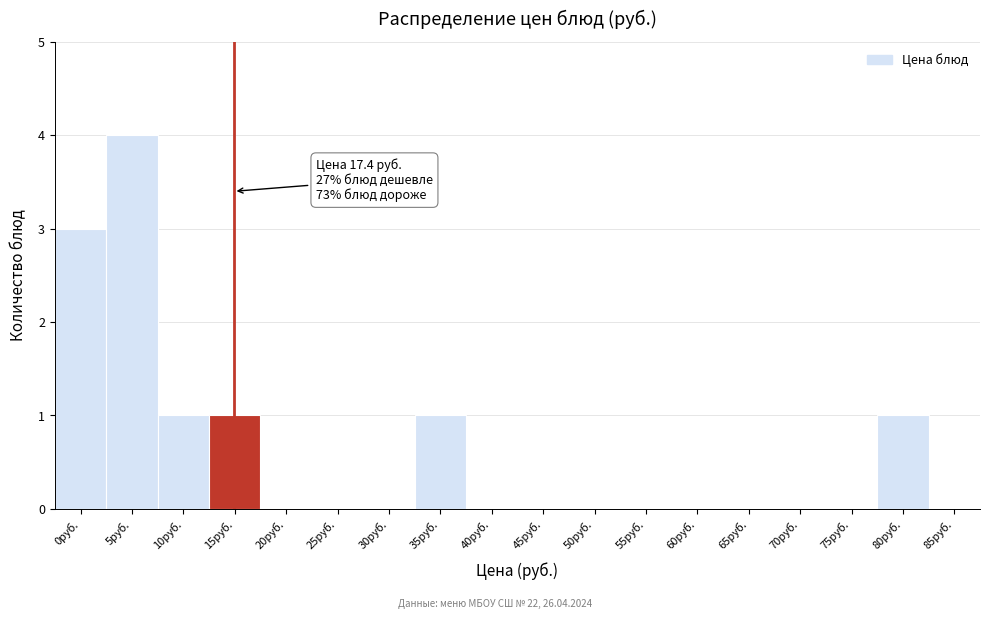

Reading right to left, extract all data points from this chart.

85руб.=0	80руб.=1	75руб.=0	70руб.=0	65руб.=0	60руб.=0	55руб.=0	50руб.=0	45руб.=0	40руб.=0	35руб.=1	30руб.=0	25руб.=0	20руб.=0	15руб.=1	10руб.=1	5руб.=4	0руб.=3